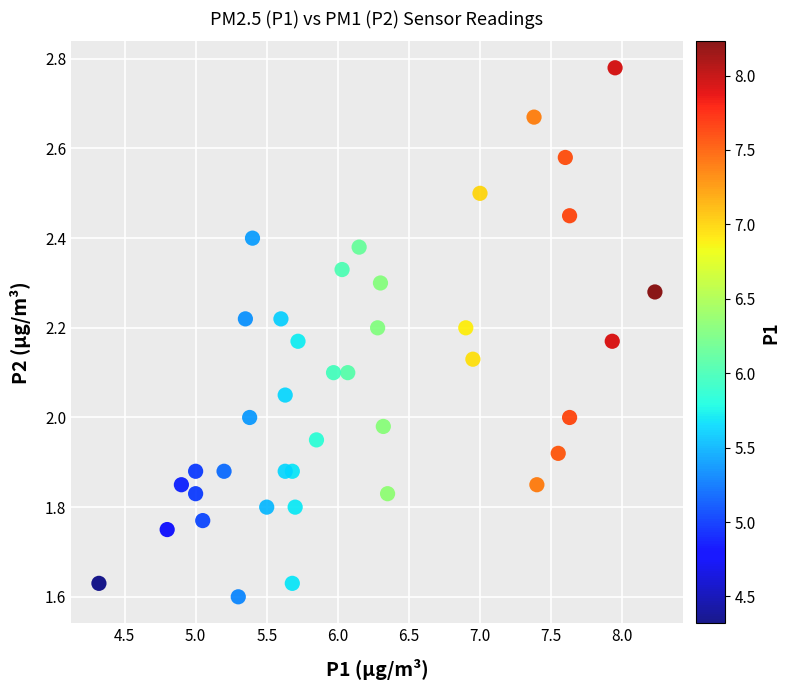

What is the range of X values (max minus min)?

3.9